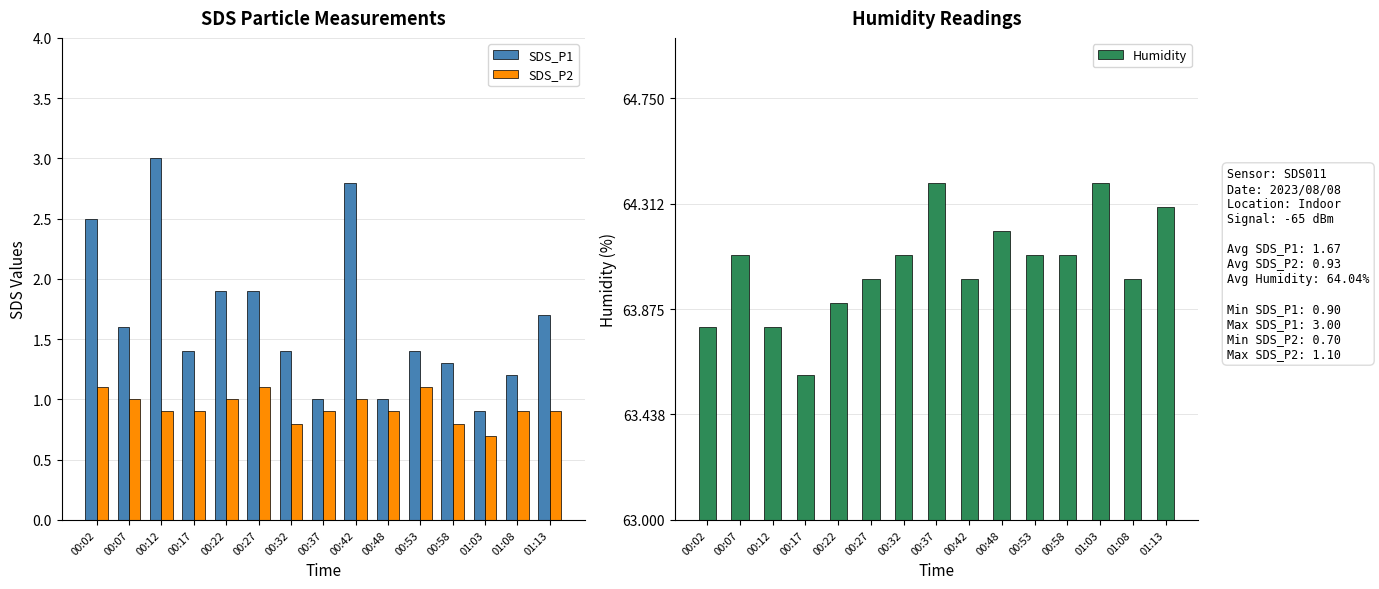

Reading left to right, list all the values displayed in this chart.

SDS_P1: 2.5	1.6	3.0	1.4	1.9	1.9	1.4	1.0	2.8	1.0	1.4	1.3	0.9	1.2	1.7
SDS_P2: 1.1	1.0	0.9	0.9	1.0	1.1	0.8	0.9	1.0	0.9	1.1	0.8	0.7	0.9	0.9
Humidity: 63.8	64.1	63.8	63.6	63.9	64.0	64.1	64.4	64.0	64.2	64.1	64.1	64.4	64.0	64.3